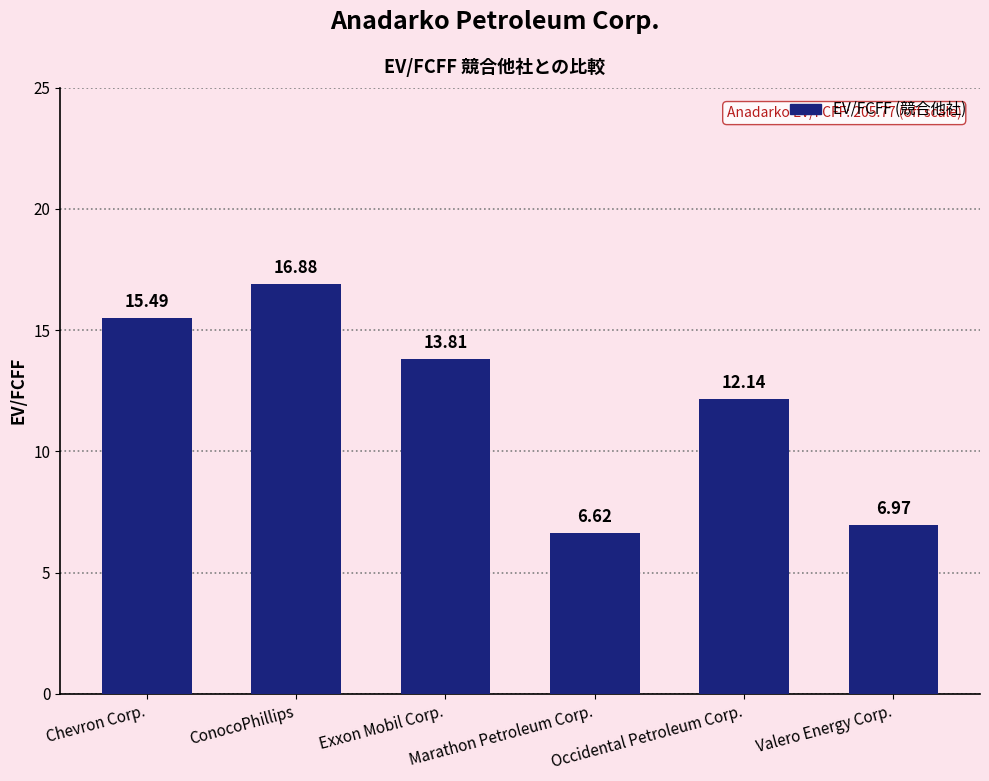

How many categories are shown in the chart?

6